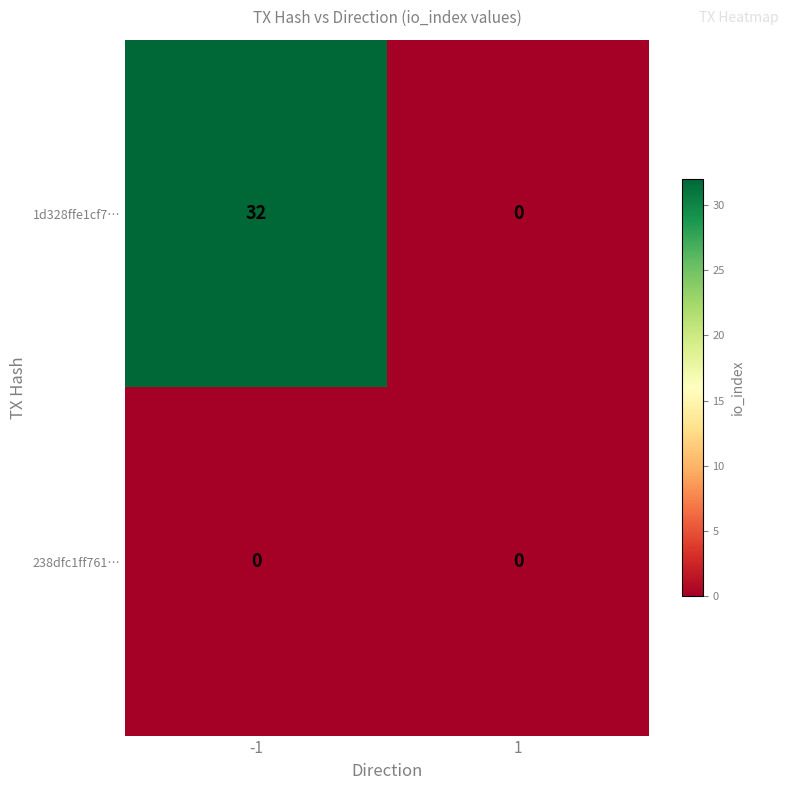

Reading left to right, transcribe all the data shown in this chart.

1d328ffe1cf7…: -1=32	1=0
238dfc1ff761…: -1=0	1=0